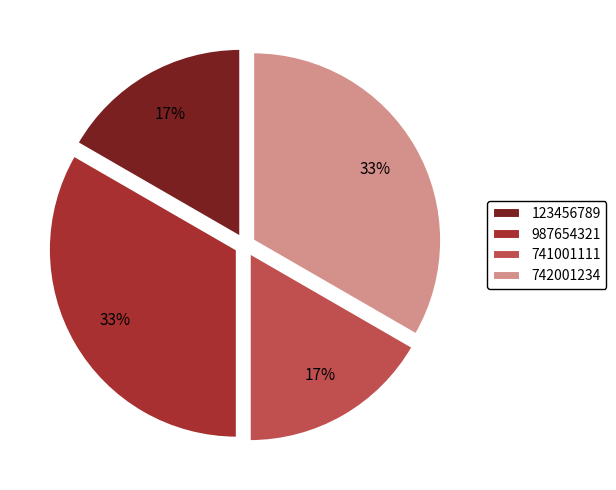

What is the ratio of the value at 741001111 to the value at 742001234?

0.5